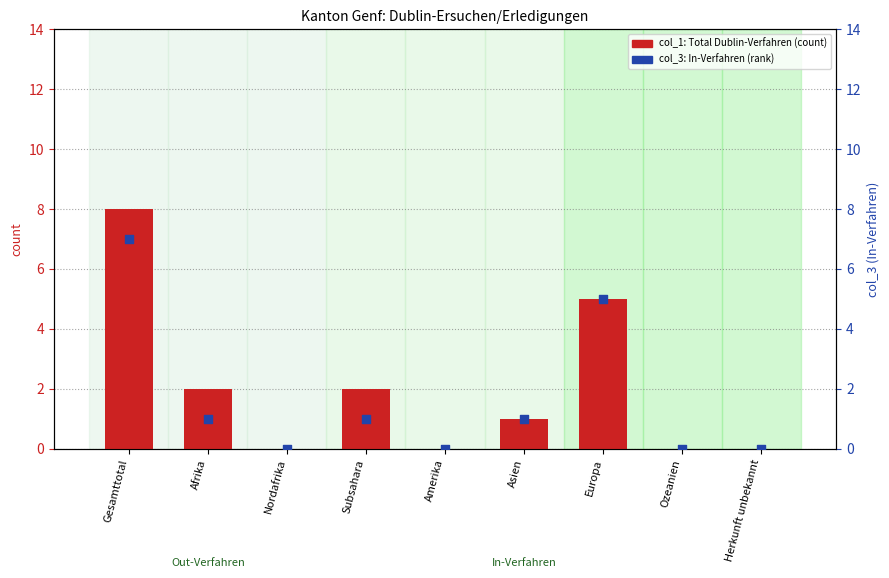

At which category is the sum across all series the highest?

Gesamttotal